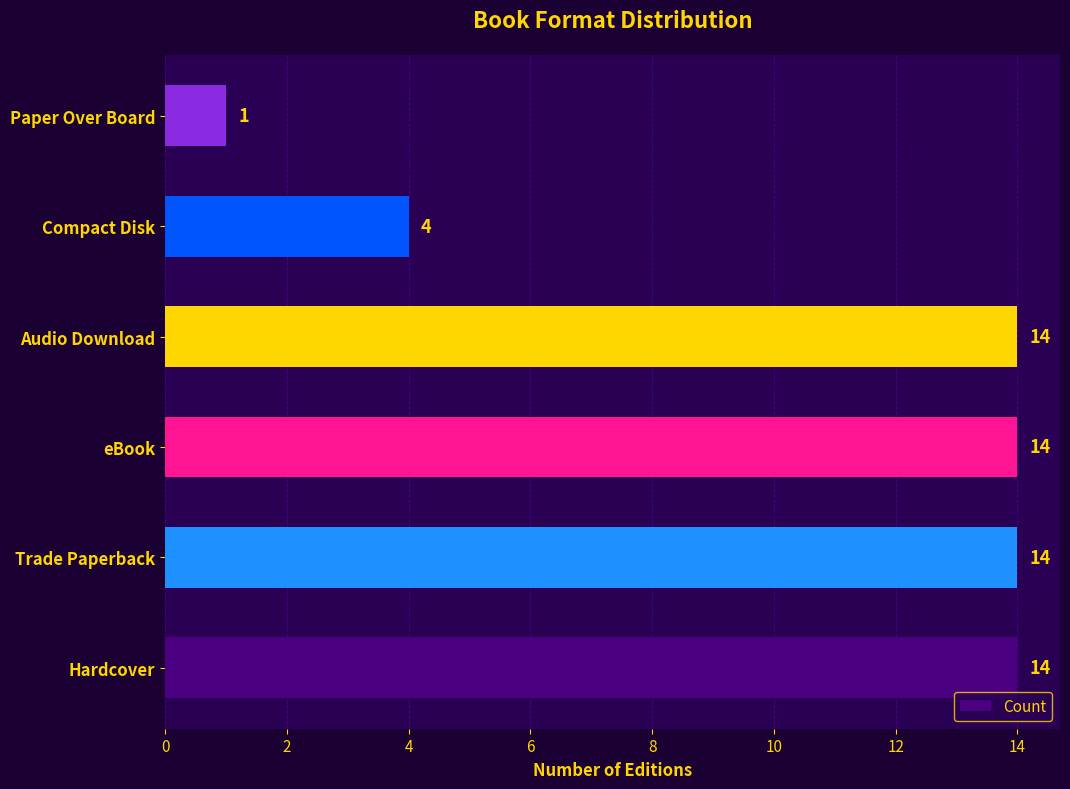

What is the greatest value displayed?

14